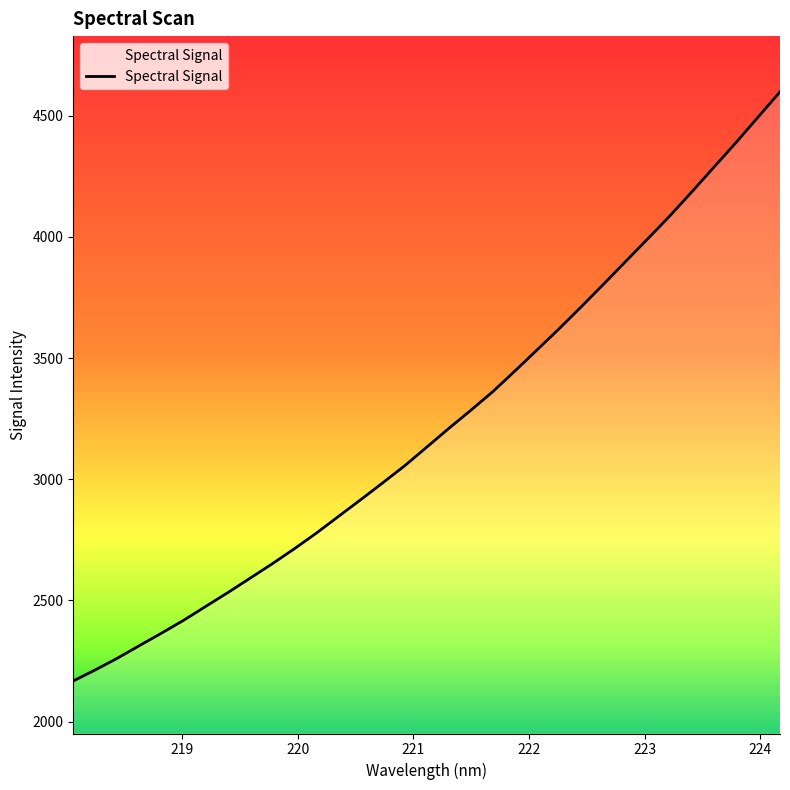

What is the difference between the maximum and minimum values?

2429.5